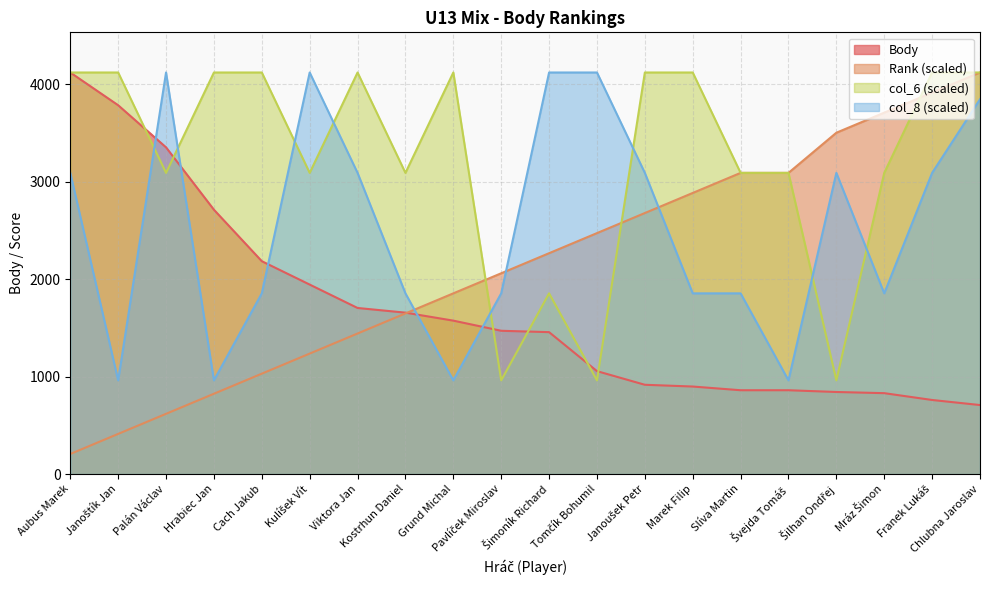

What is the difference between the col_6 values at Slíva Martin and Franek Lukáš?

1030.0